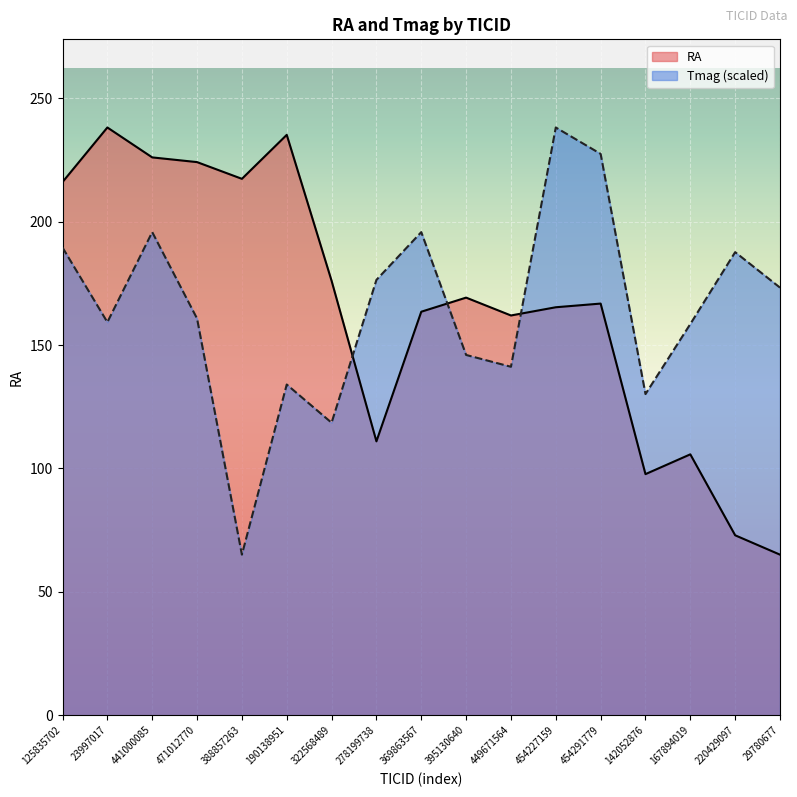

Reading left to right, extract all data points from this chart.

189.5	159.3	195.8	160.7	65.1	134.0	118.5	176.4	195.8	146.0	141.2	238.2	227.5	130.1	158.5	187.7	173.3